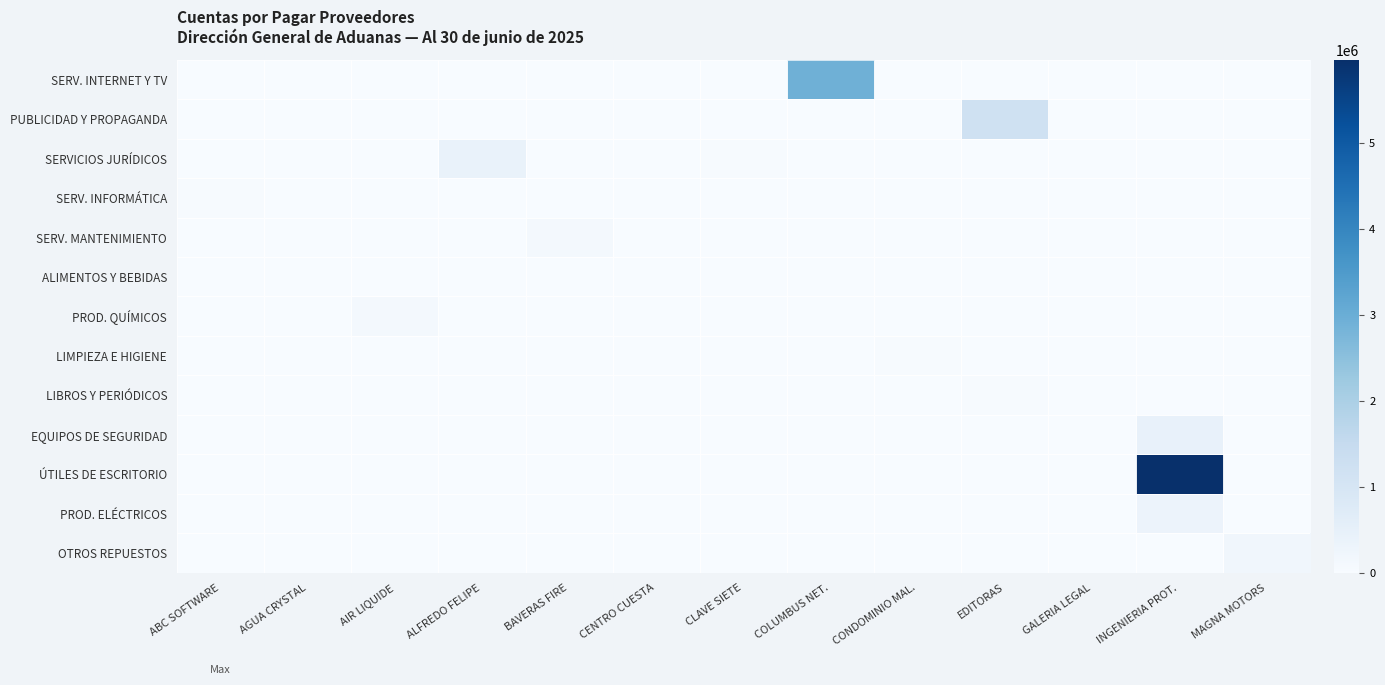

At which category is the sum across all series the highest?

INGENIERIA PROT.